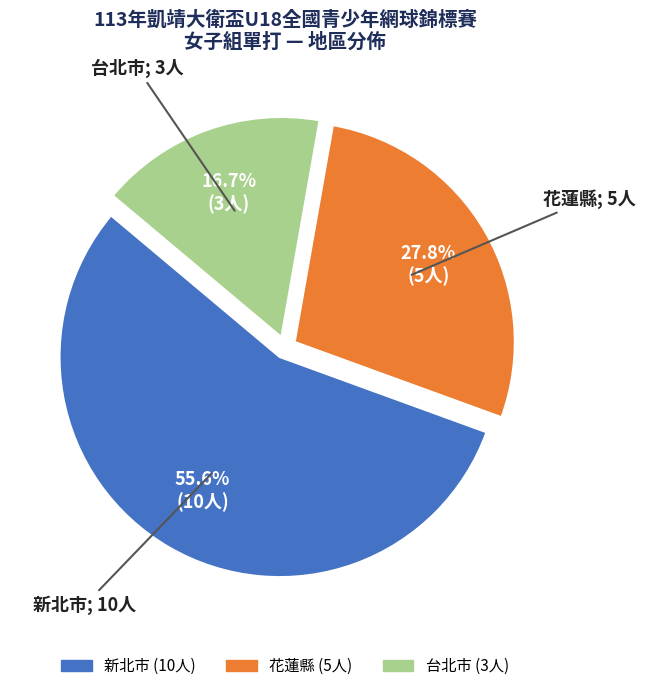

To the nearest percent, what portion does 花蓮縣 represent?

28%